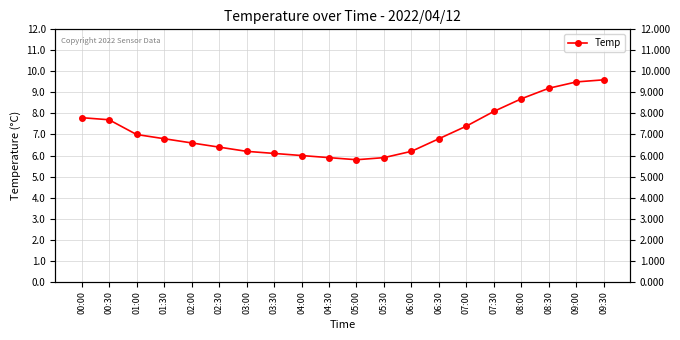

How many points are lower than both their immediate neighbors (excluding endpoints)?

1